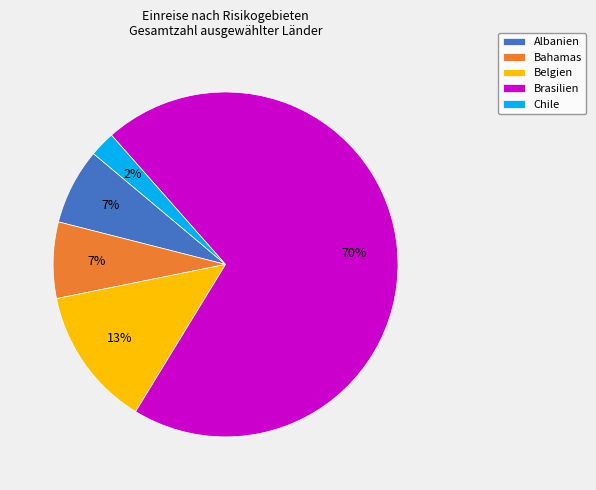

How many slices are in this pie chart?

5